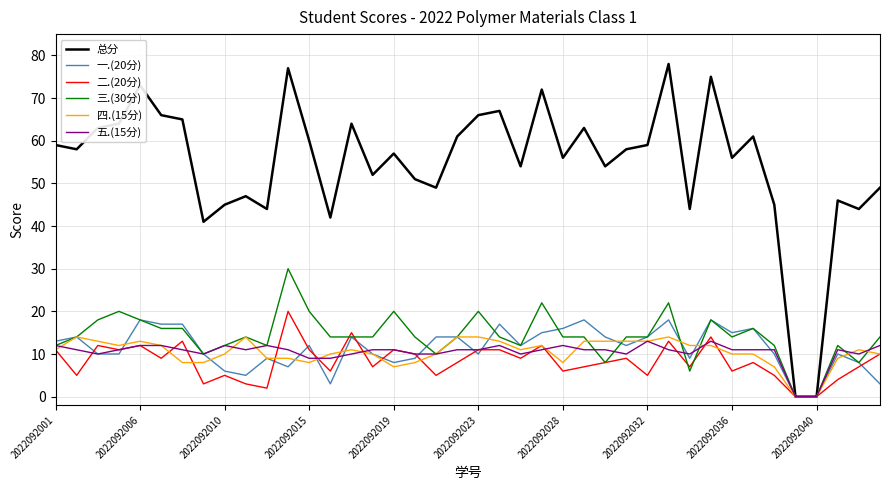

What is the maximum value shown in the chart?

78